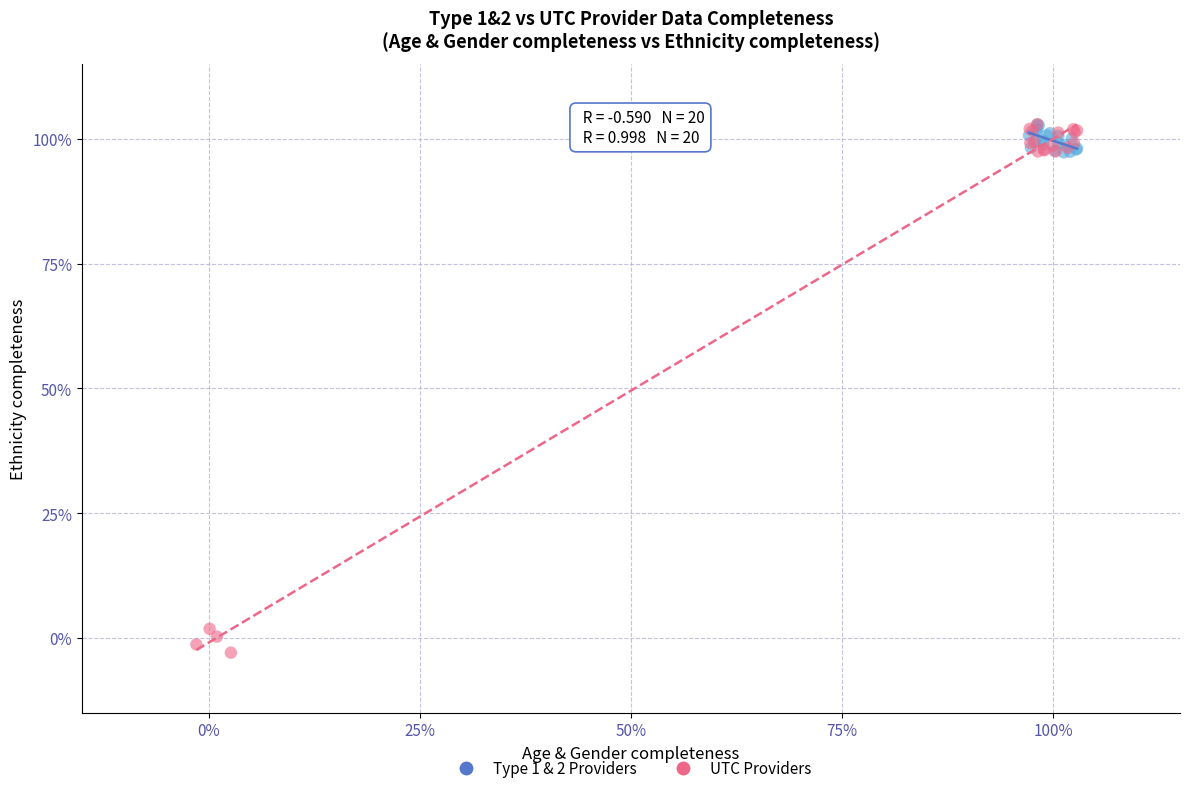

Which series has the widest spread of Y values?

UTC Providers